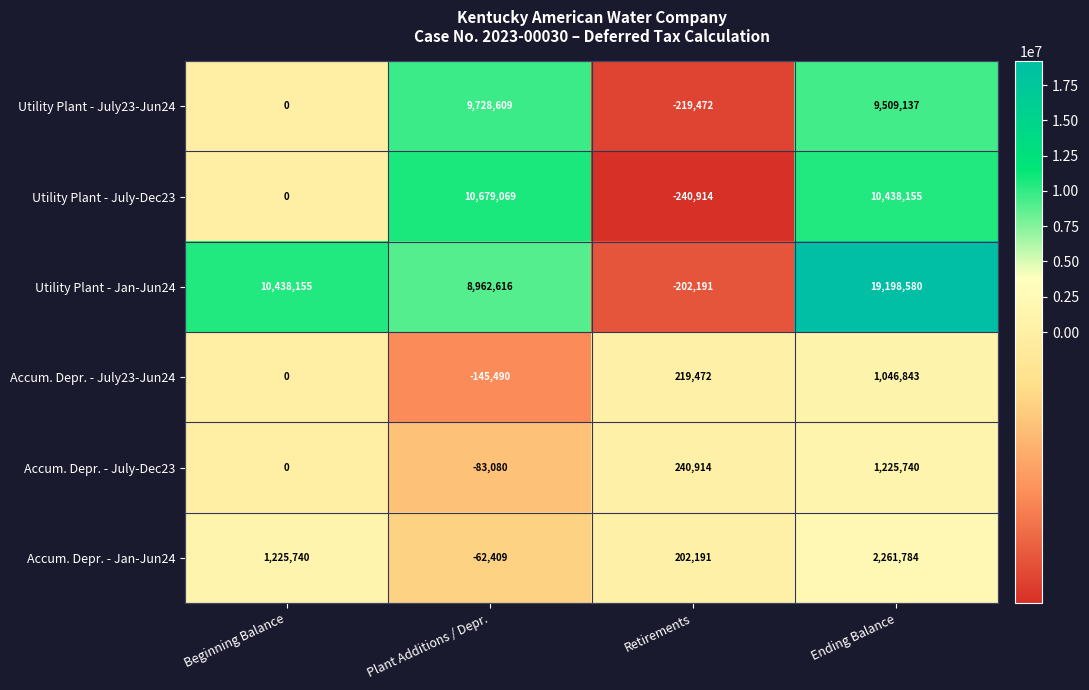

What is the total value across all series at Ending Balance?

43680239